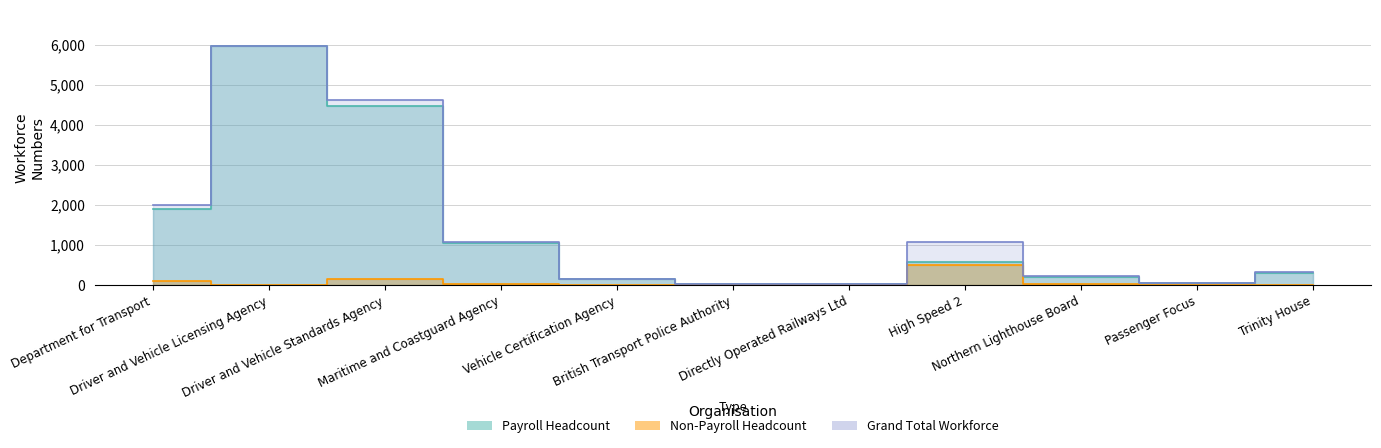

At which category is the sum across all series the highest?

Driver and Vehicle Licensing Agency